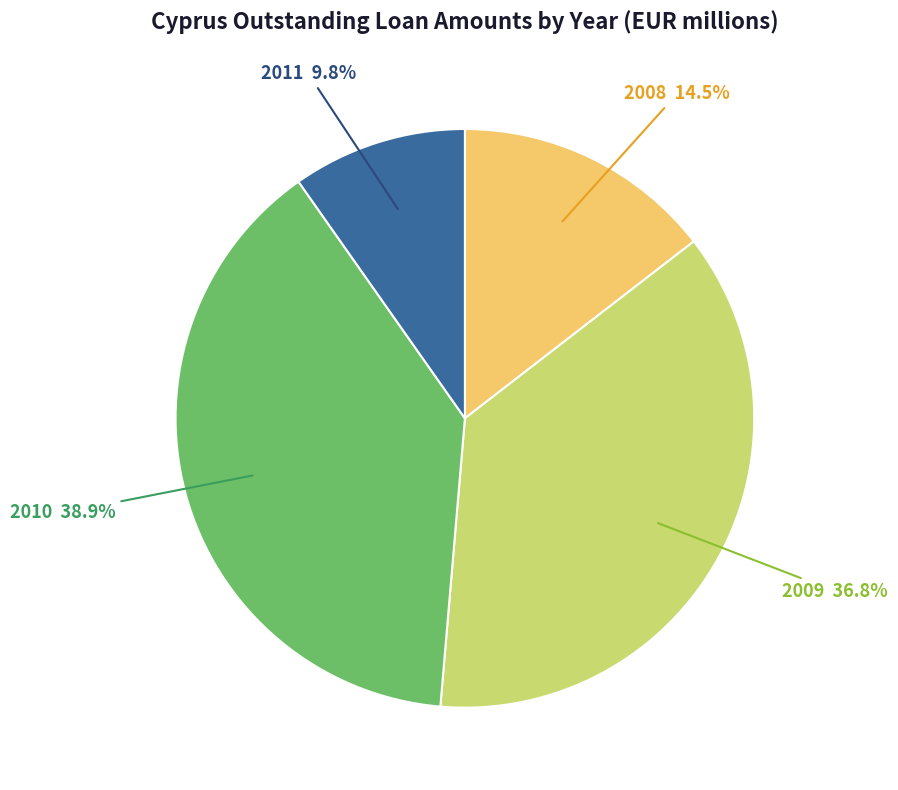

Rank the categories by value from highest to lowest.

2010, 2009, 2008, 2011